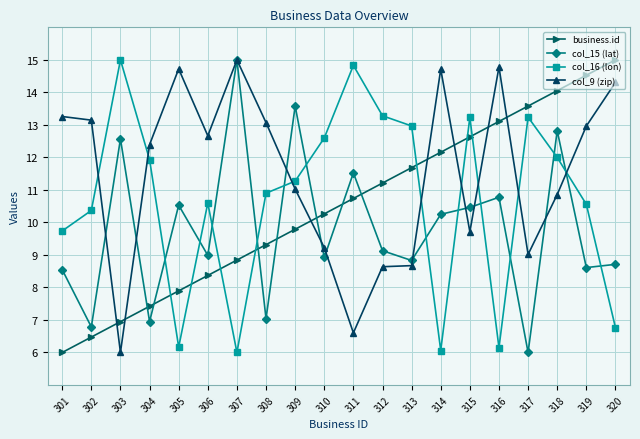

What is the spread (max minus min) of values at 313?

4.3